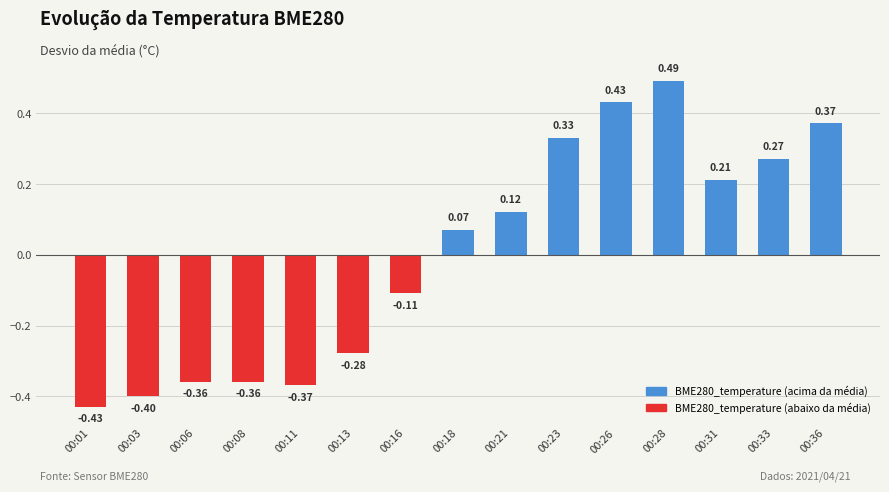

What is the difference between the maximum and minimum values?

0.9